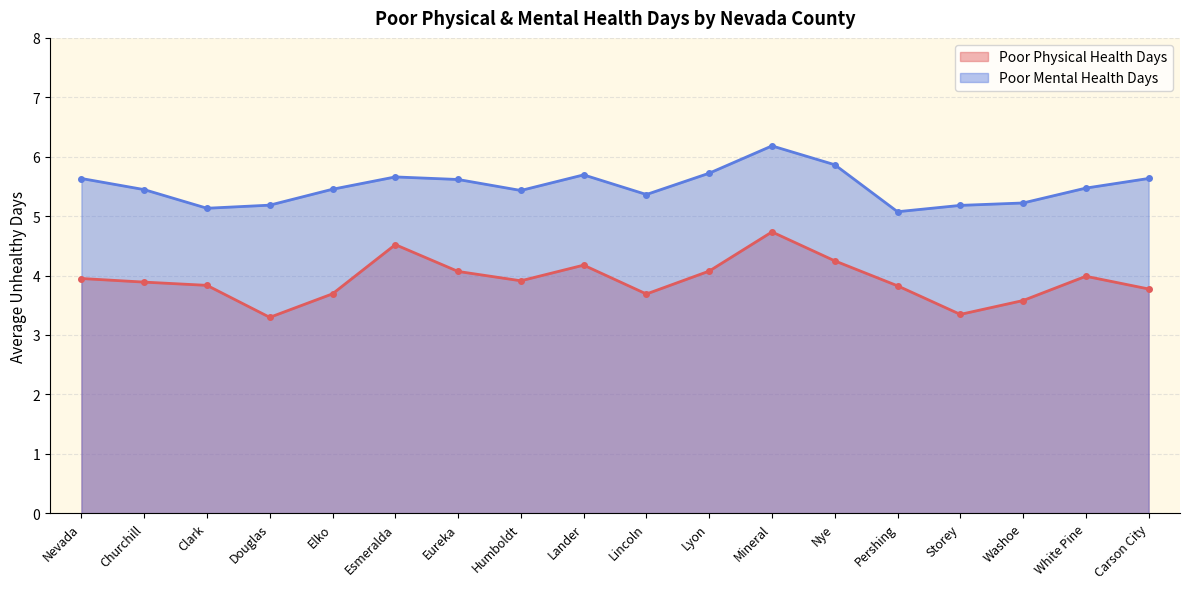

In Poor Mental Health Days, how many points are higher than both neighbors (excluding endpoints)?

3